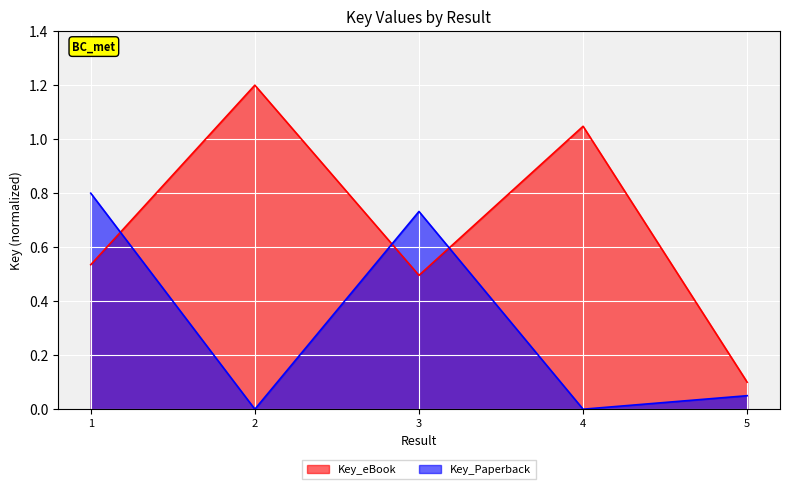

What value does the data have at 1?

0.5